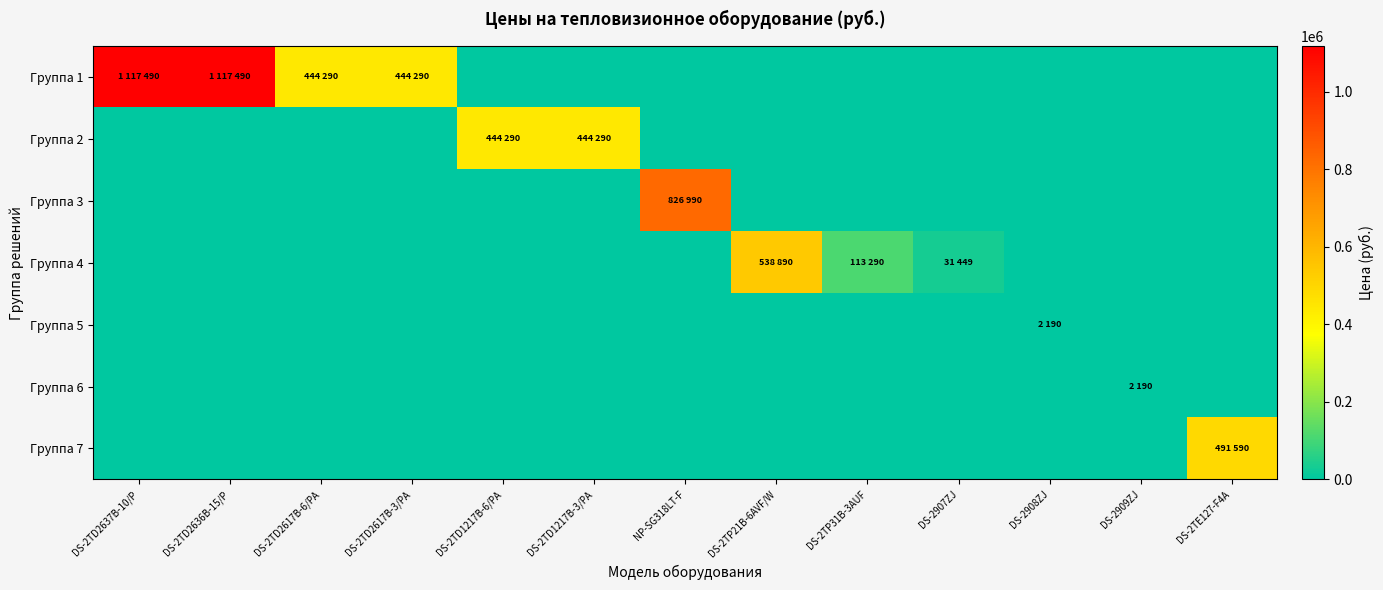

Rank the series by their maximum value, from highest to lowest.

Группа 1, Группа 3, Группа 4, Группа 7, Группа 2, Группа 5, Группа 6